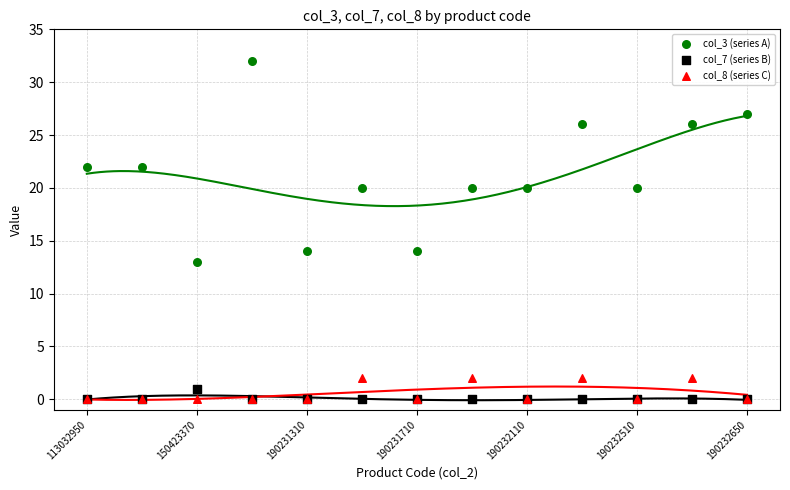

What are all the series names shown in the legend?

col_3 (series A), col_7 (series B), col_8 (series C)